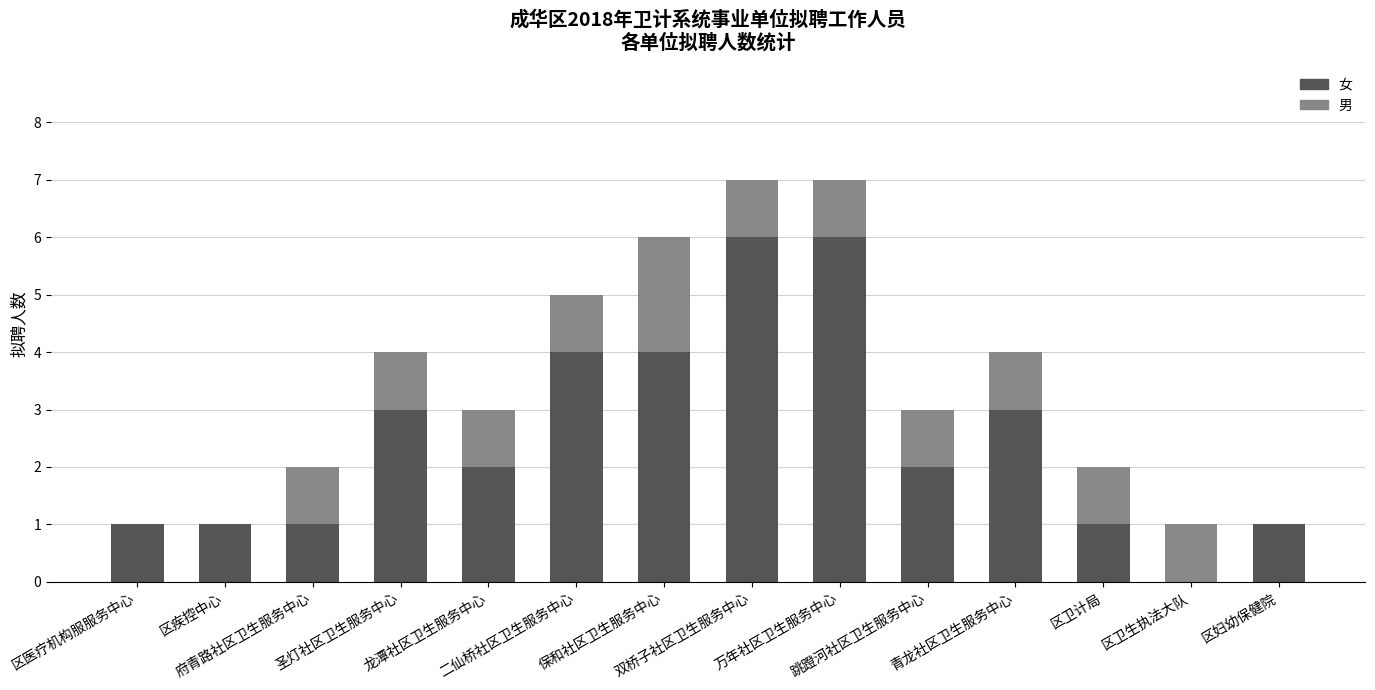

What is the highest value of the 女 series?

6